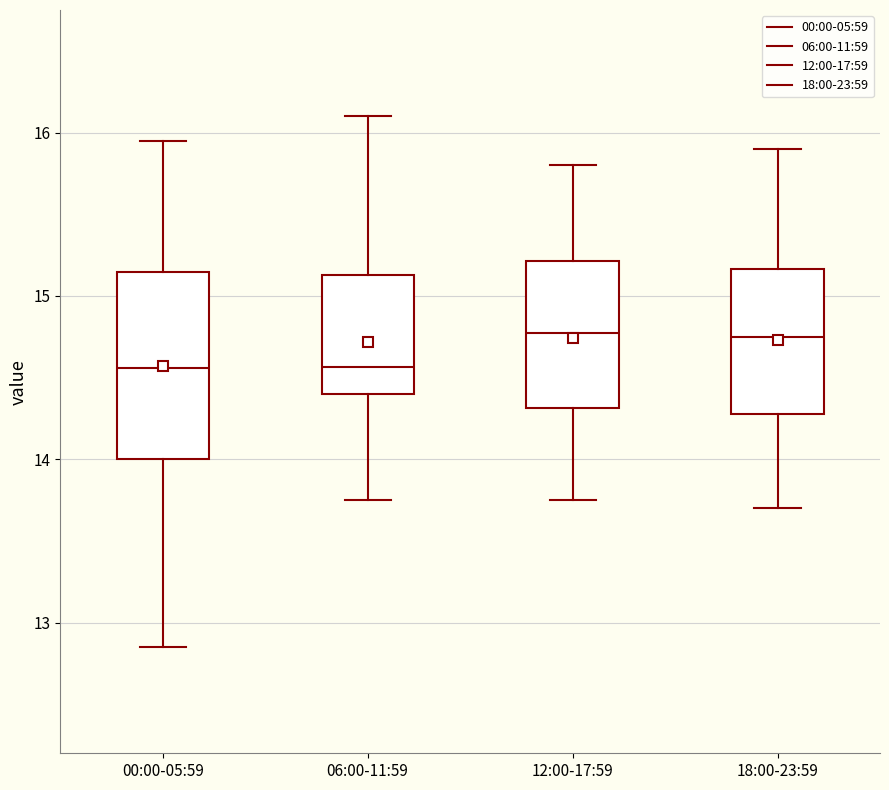

Reading left to right, read every box against the y-axis: the position of its median line, the range the box covers, and the ends of its whiskers. The values are not printed on the chart, so give them approximately, as read against the axis.

00:00-05:59: median 14.6, box 14.0 to 15.1, whiskers 12.9 to 16.0
06:00-11:59: median 14.6, box 14.4 to 15.1, whiskers 13.8 to 16.1
12:00-17:59: median 14.8, box 14.3 to 15.2, whiskers 13.8 to 15.8
18:00-23:59: median 14.8, box 14.3 to 15.2, whiskers 13.7 to 15.9